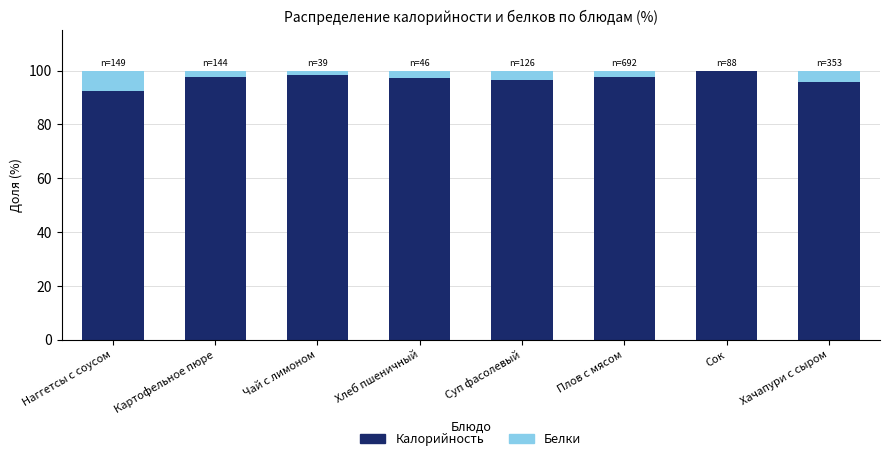

What is the total value across all series at Наггетсы с соусом?

100.0